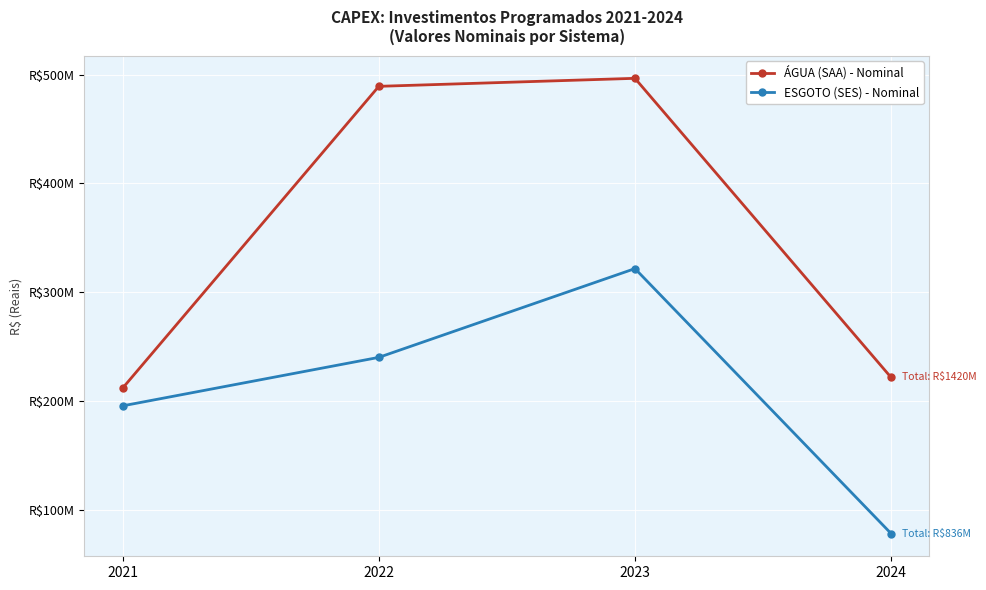

Rank the categories by ÁGUA (SAA) - Nominal value from lowest to highest.

2021, 2024, 2022, 2023